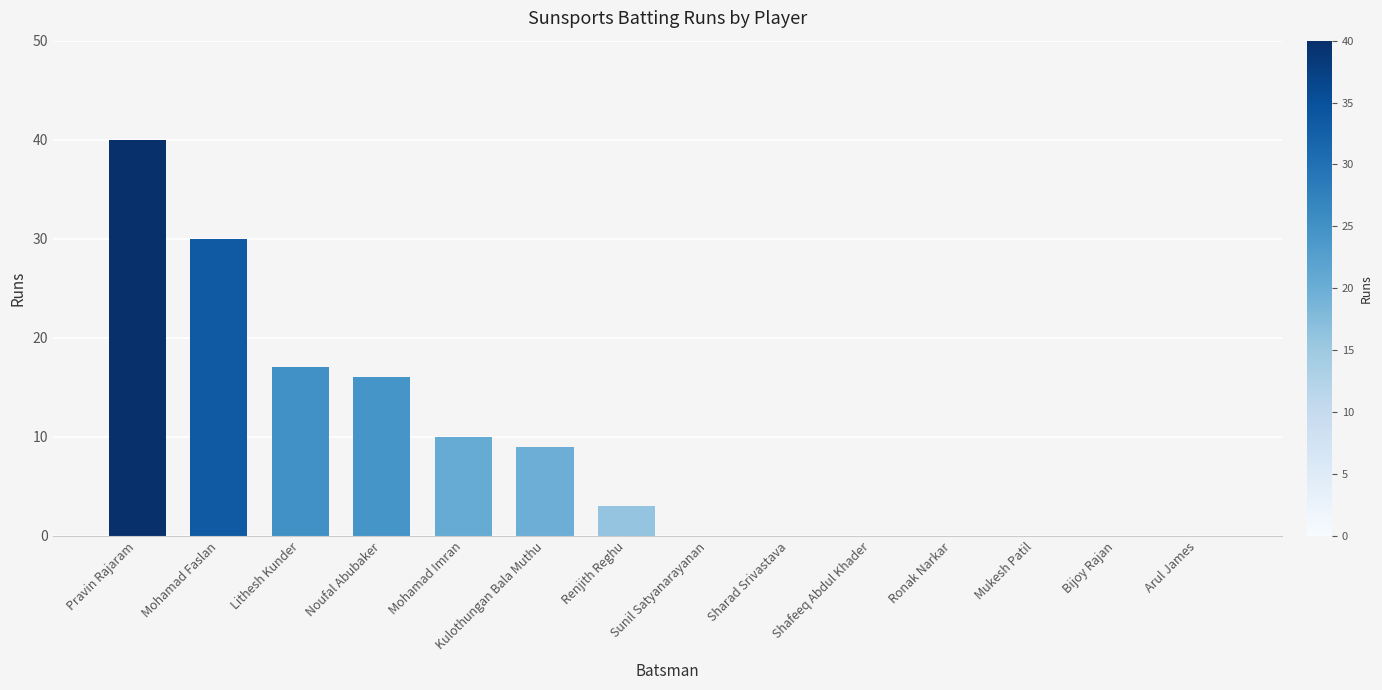

The value at Arul James is 0. True or false?

True